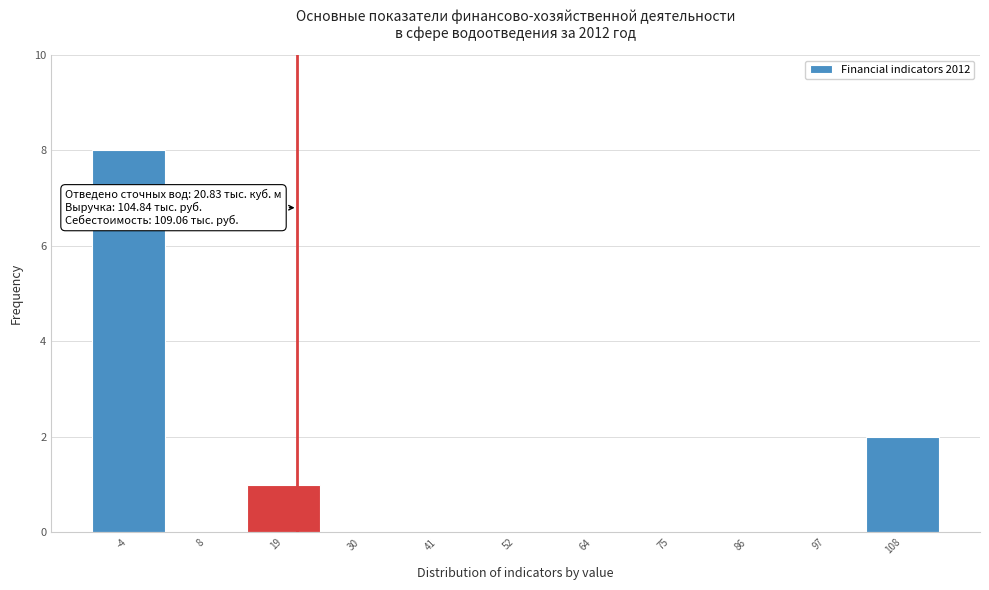

Which range on the x-axis has the tallest bar?

-10 to 2